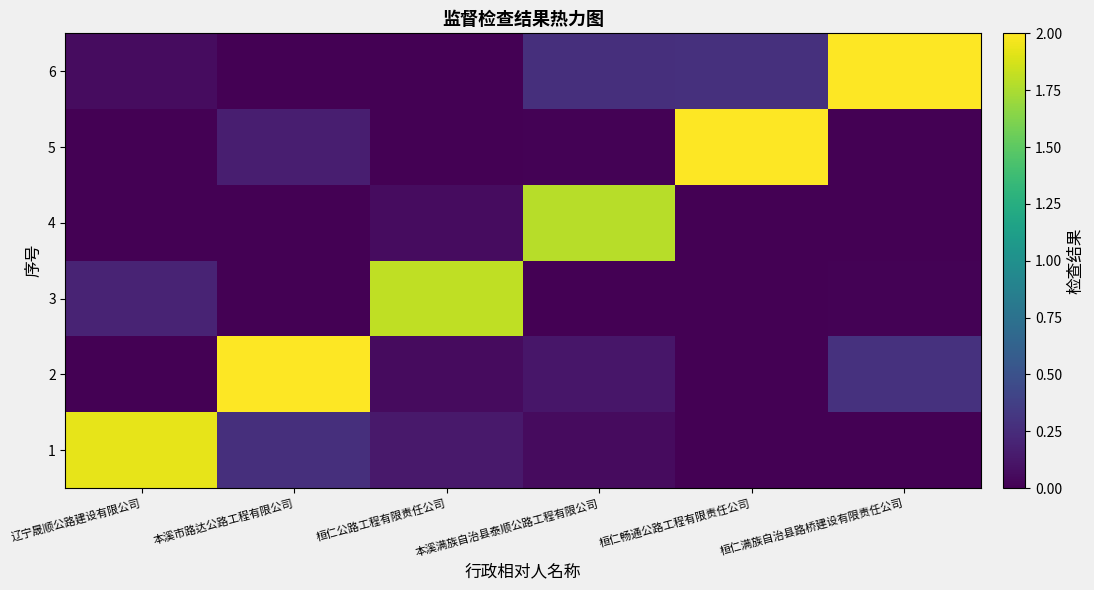

List the series in order of their peak value, highest first.

2, 5, 6, 1, 3, 4